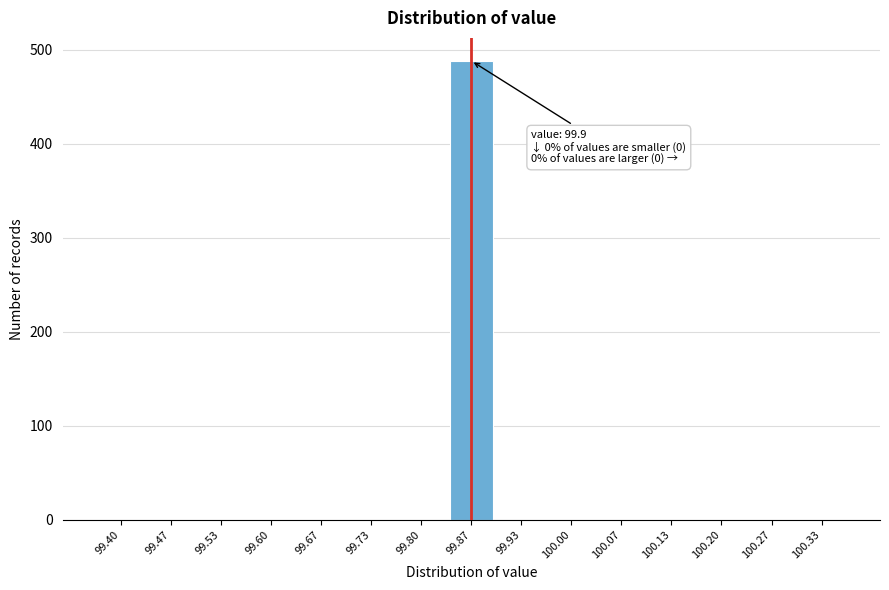

Reading left to right, transcribe all the data shown in this chart.

99.40=0	99.47=0	99.53=0	99.60=0	99.67=0	99.73=0	99.80=0	99.87=488	99.93=0	100.00=0	100.07=0	100.13=0	100.20=0	100.27=0	100.33=0